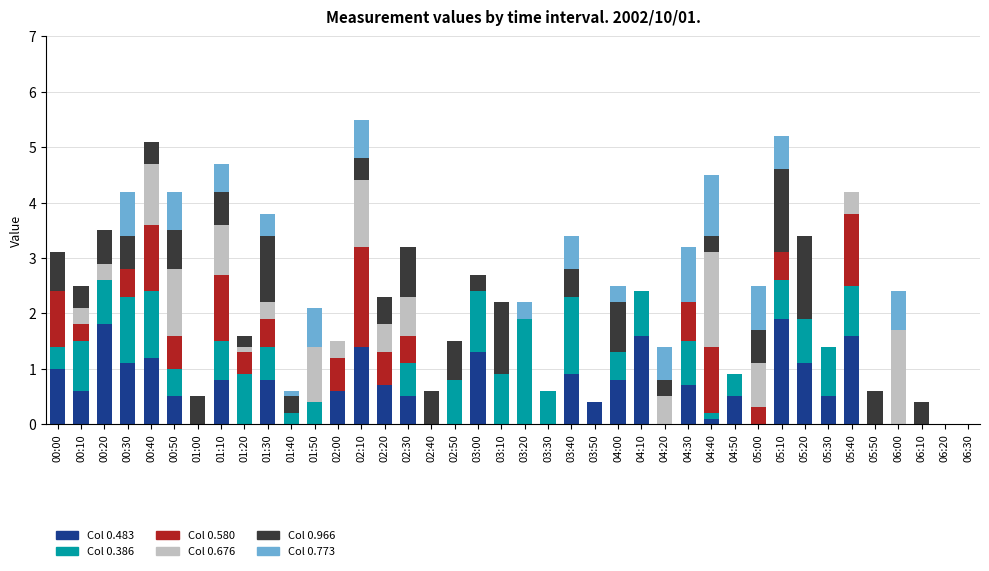

Are the bars horizontal?

No